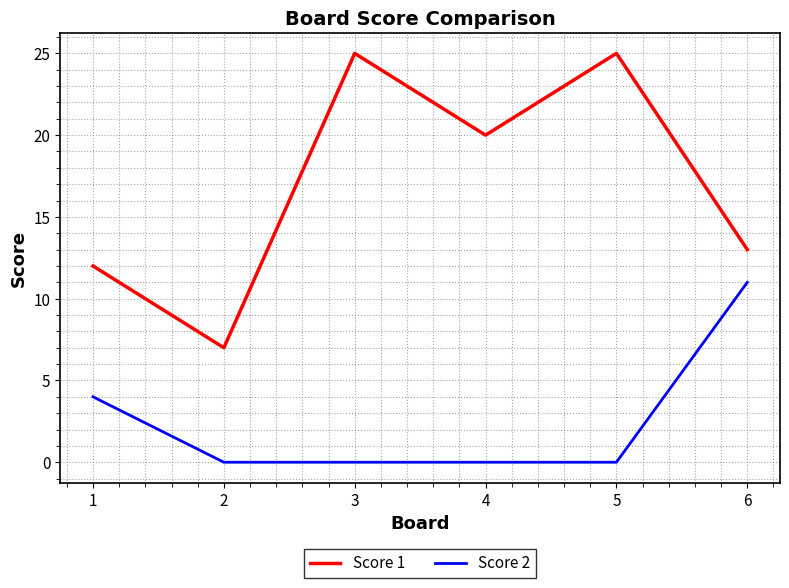

The Score 1 series shows 12 at 1. True or false?

True